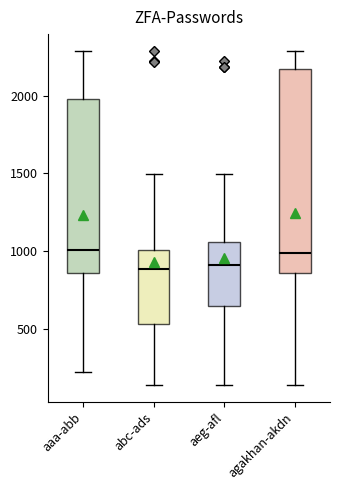

Comparing the boxes themselves (not the whiskers), which one is the tallest?

agakhan-akdn